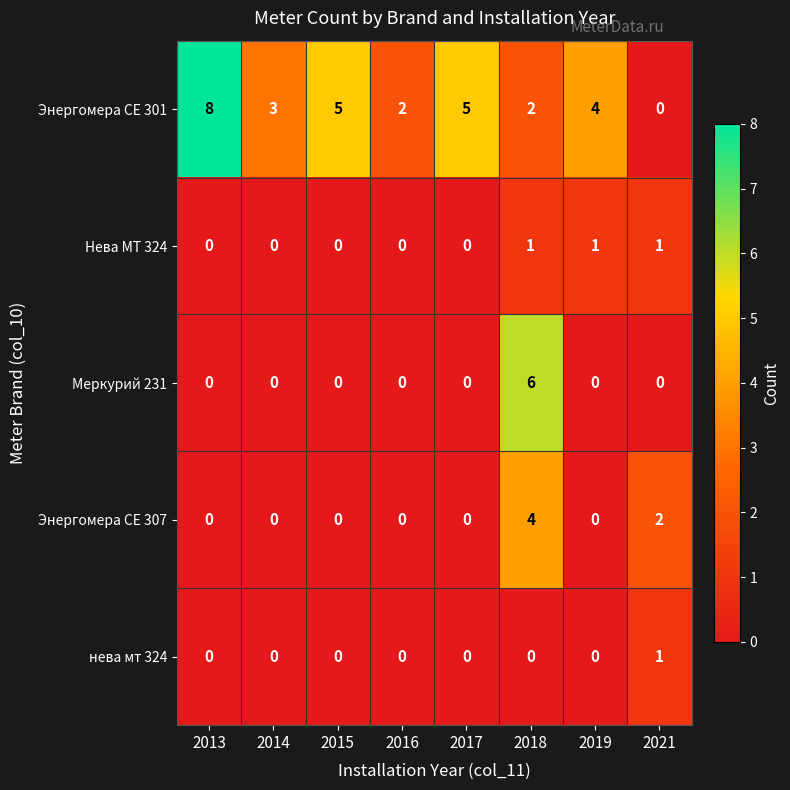

Which series has the largest total across all categories?

Энергомера СЕ 301